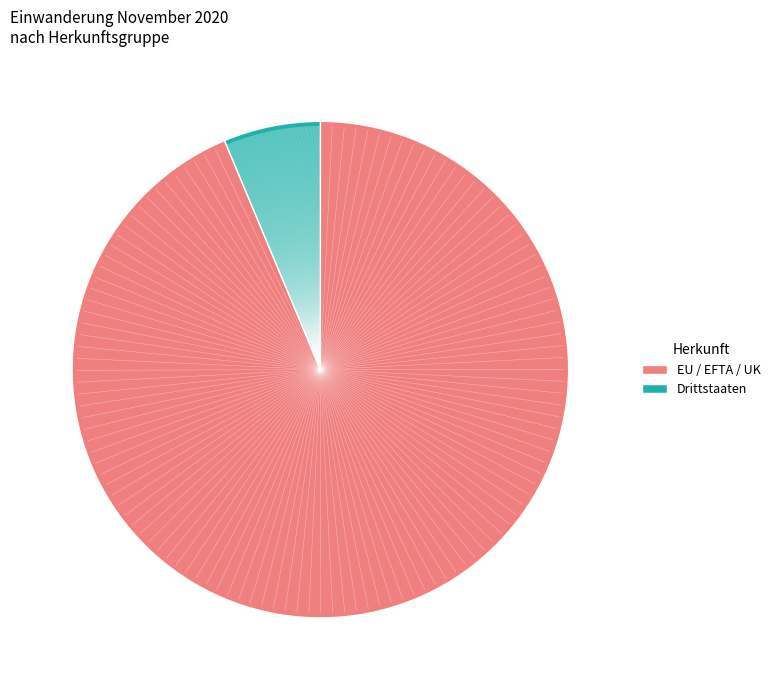

Count the number of slices in the pie.

2